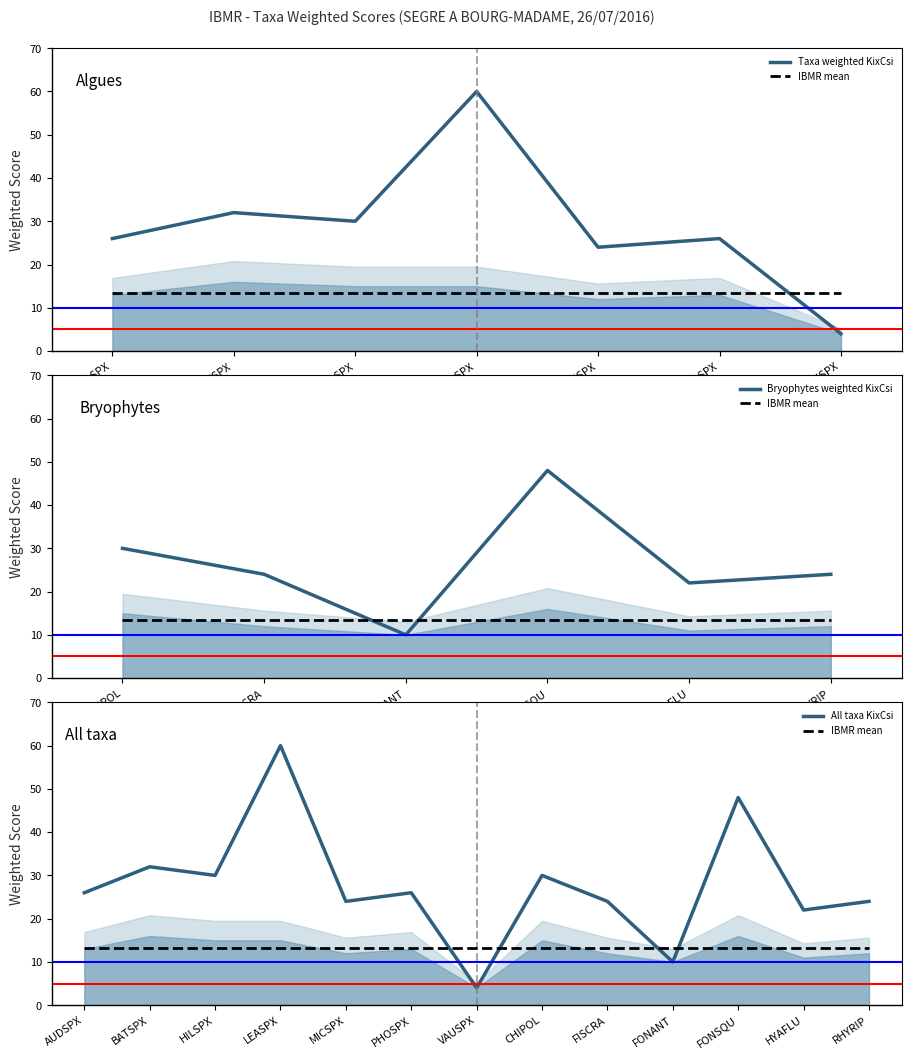

Is it true that KixCsi equals 24 at MICSPX?

True